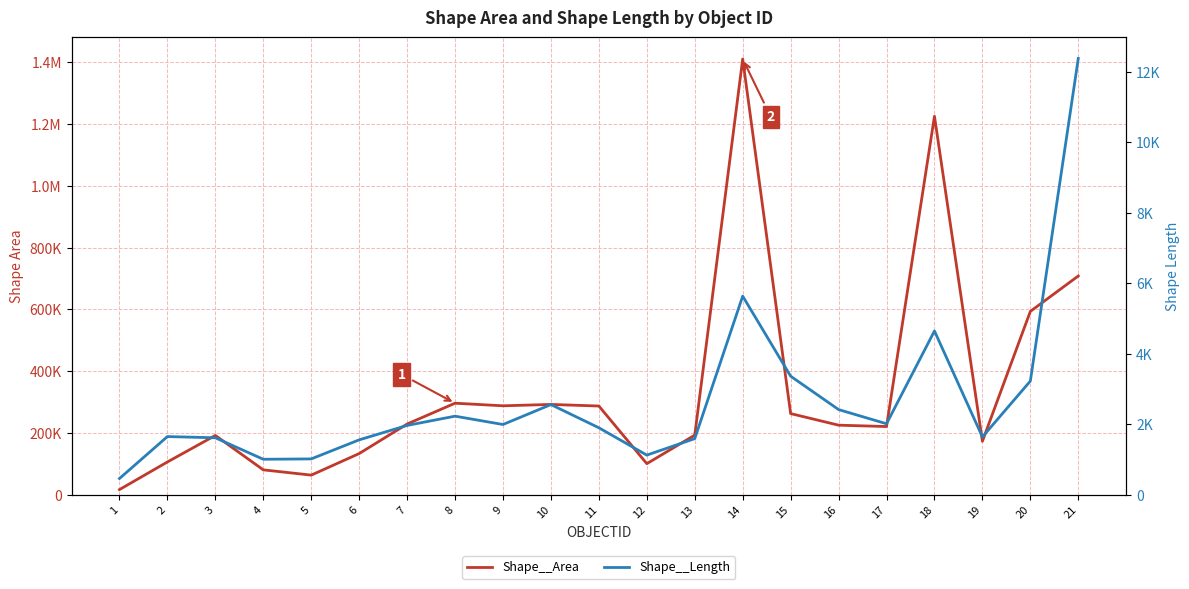

Which series has the largest range (max minus min)?

Shape__Area